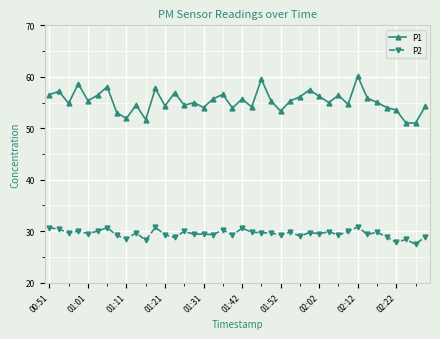

List the series in order of their overall mean, highest first.

P1, P2